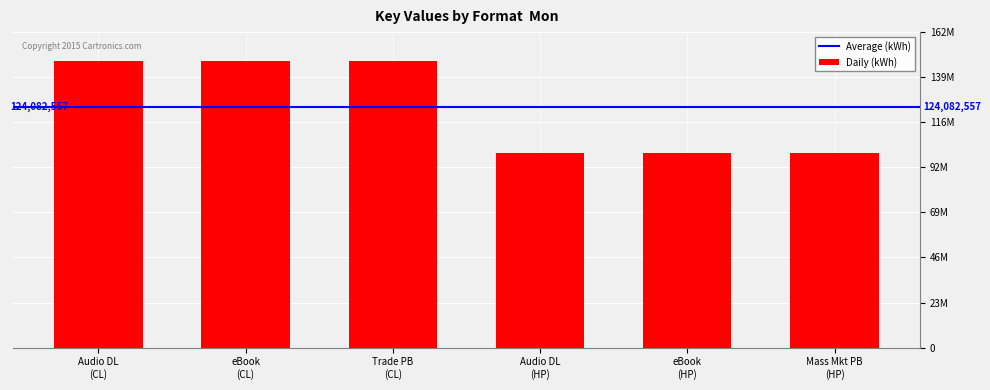

Are the bars horizontal?

No